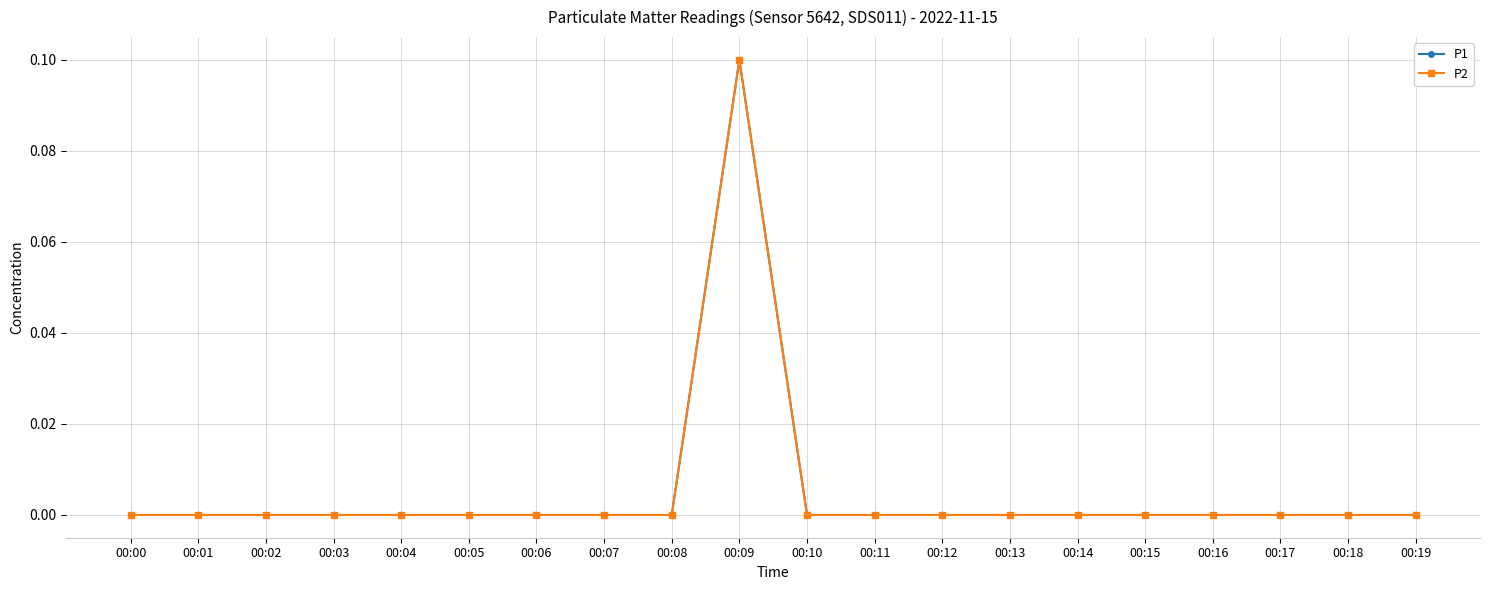

Is this an area chart (filled region under the line)?

No